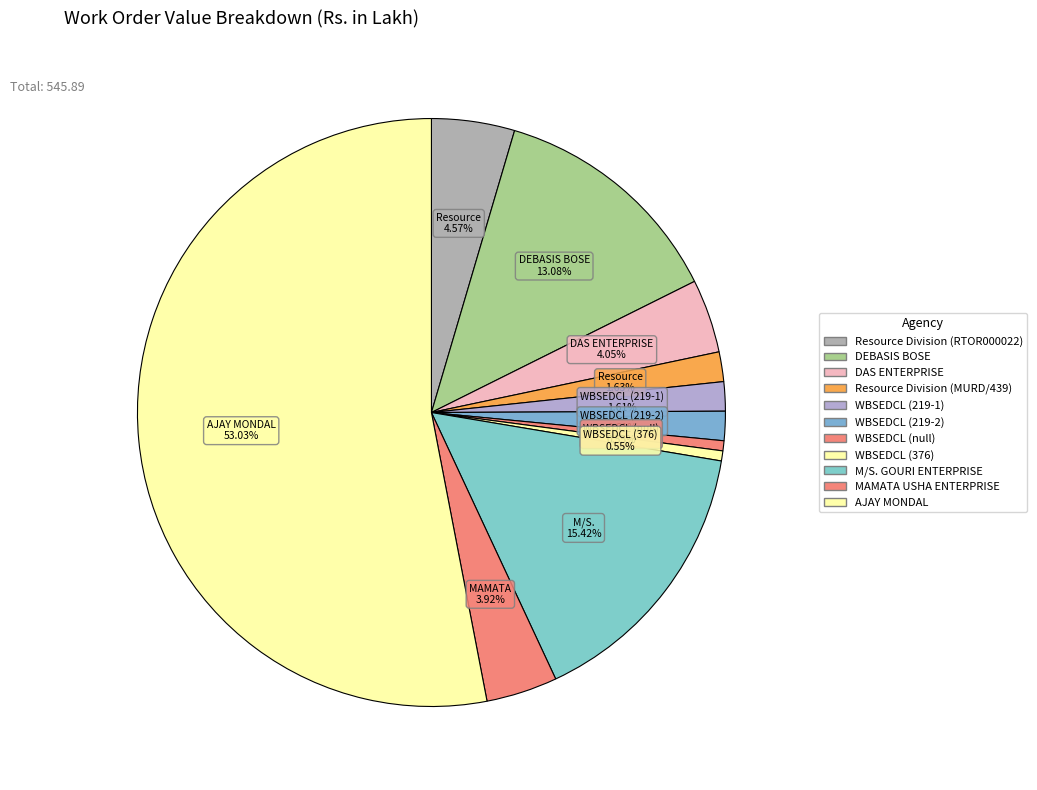

Combined, what portion of the pie is DAS ENTERPRISE and M/S. GOURI ENTERPRISE?

19.5%